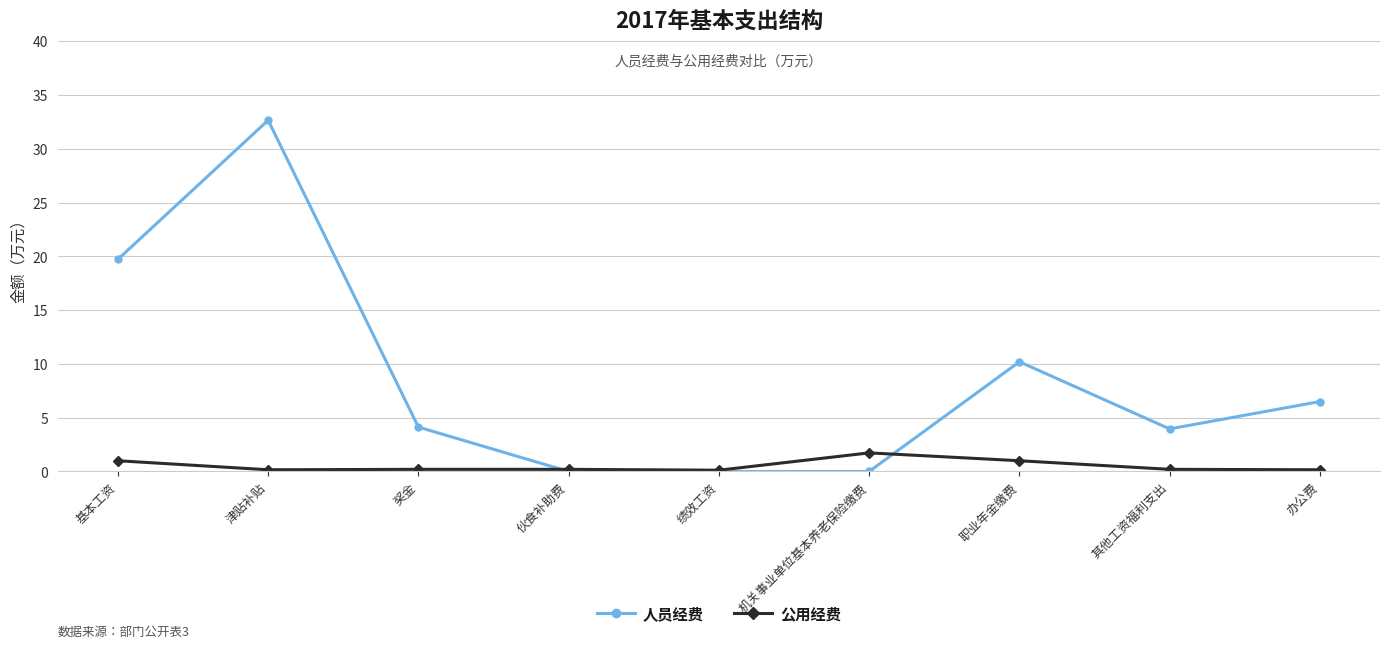

True or false: 人员经费 and 公用经费 intersect in this chart.

True